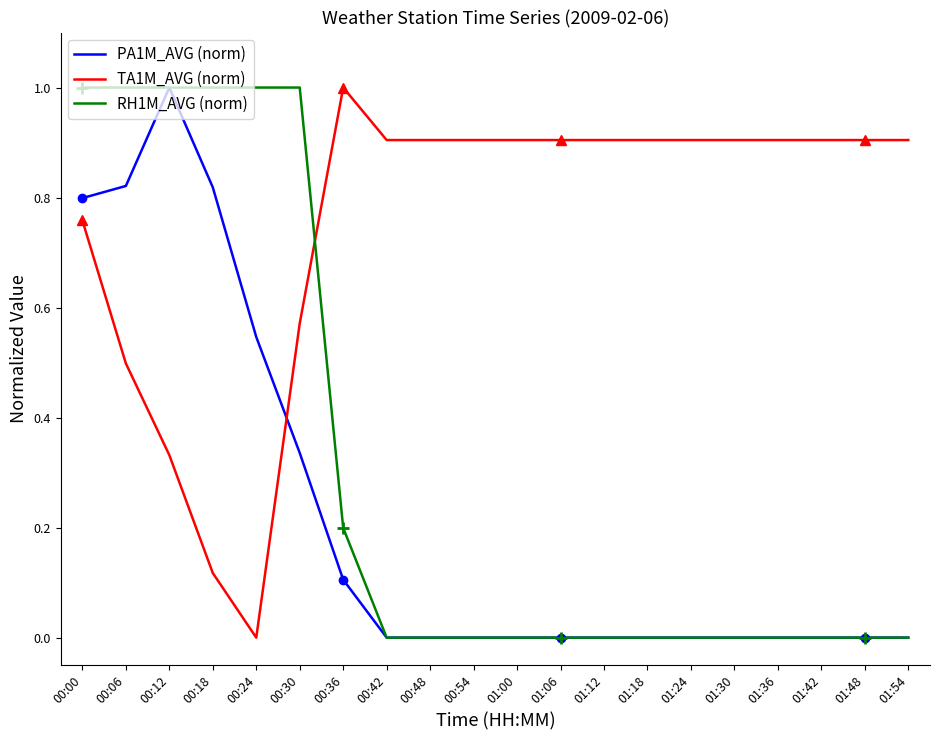

List the labels in order of PA1M_AVG (norm) value, largest first.

00:12, 00:06, 00:18, 00:00, 00:24, 00:30, 00:36, 00:42, 00:48, 00:54, 01:00, 01:06, 01:12, 01:18, 01:24, 01:30, 01:36, 01:42, 01:48, 01:54